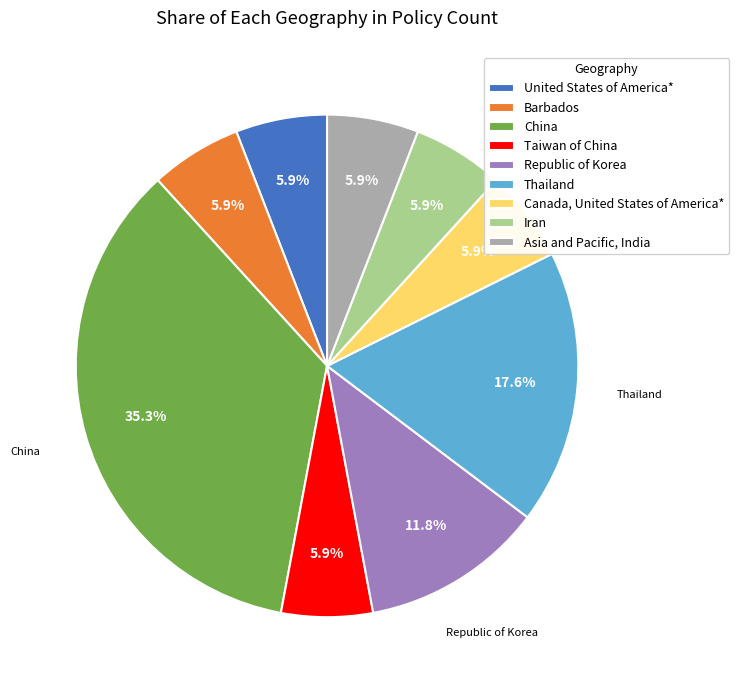

How many segments does this pie chart have?

9